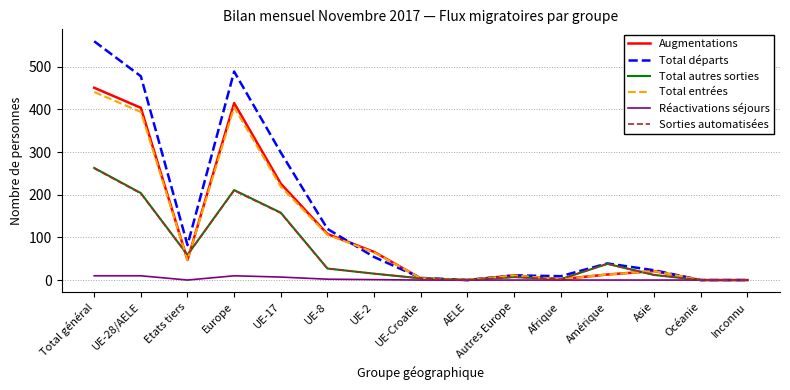

Count the number of categories in the chart.

15